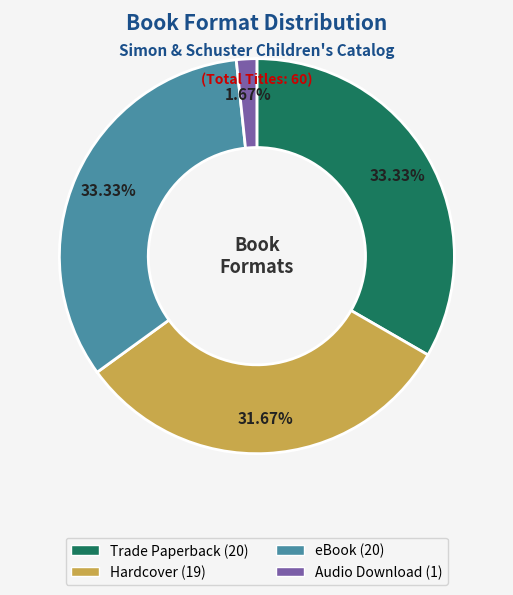

True or false: Trade Paperback accounts for 33% of the total.

True